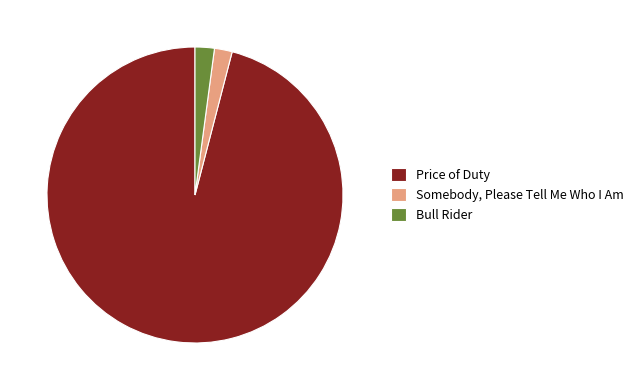

Is there any slice that represents more than half of the pie?

Yes